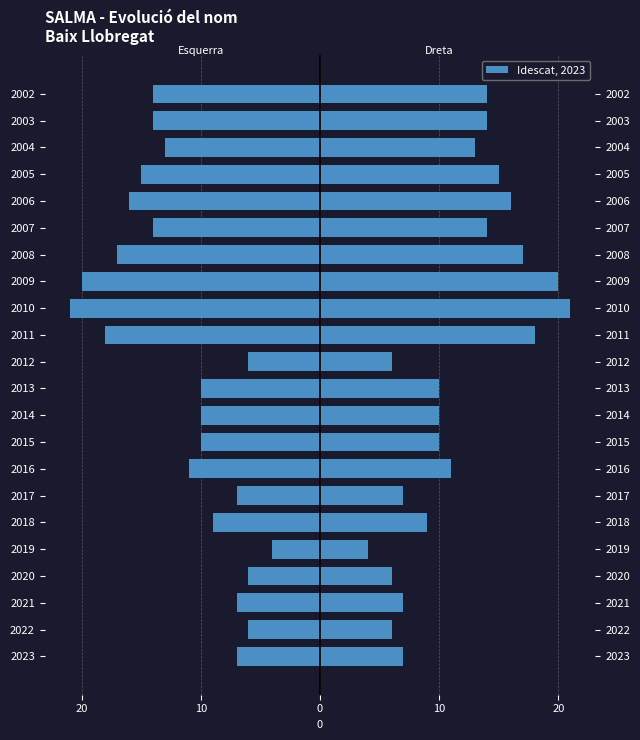

What is the value of the Freqüència (left) bar at the 13th from the left?

-18